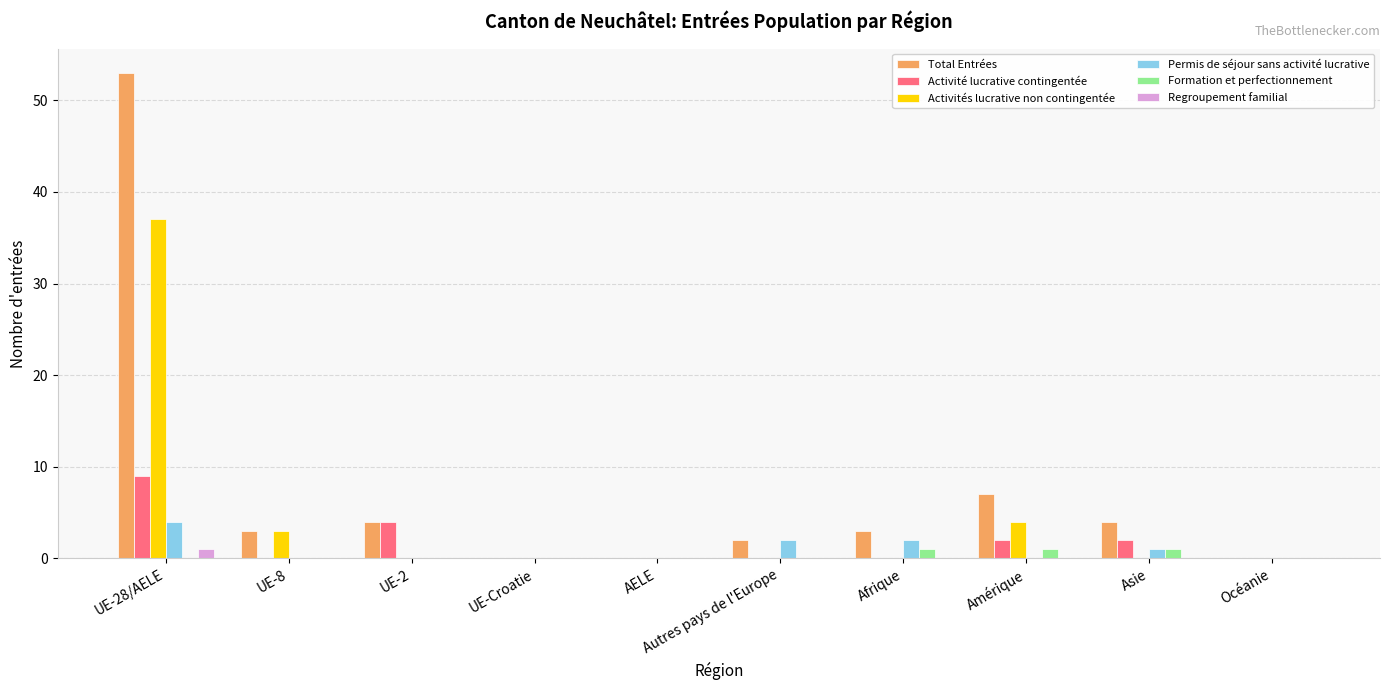

Reading left to right, transcribe all the data shown in this chart.

Total Entrées: 53	3	4	0	0	2	3	7	4	0
Activité lucrative contingentée: 9	0	4	0	0	0	0	2	2	0
Activités lucrative non contingentée: 37	3	0	0	0	0	0	4	0	0
Permis de séjour sans activité lucrative: 4	0	0	0	0	2	2	0	1	0
Formation et perfectionnement: 0	0	0	0	0	0	1	1	1	0
Regroupement familial: 1	0	0	0	0	0	0	0	0	0